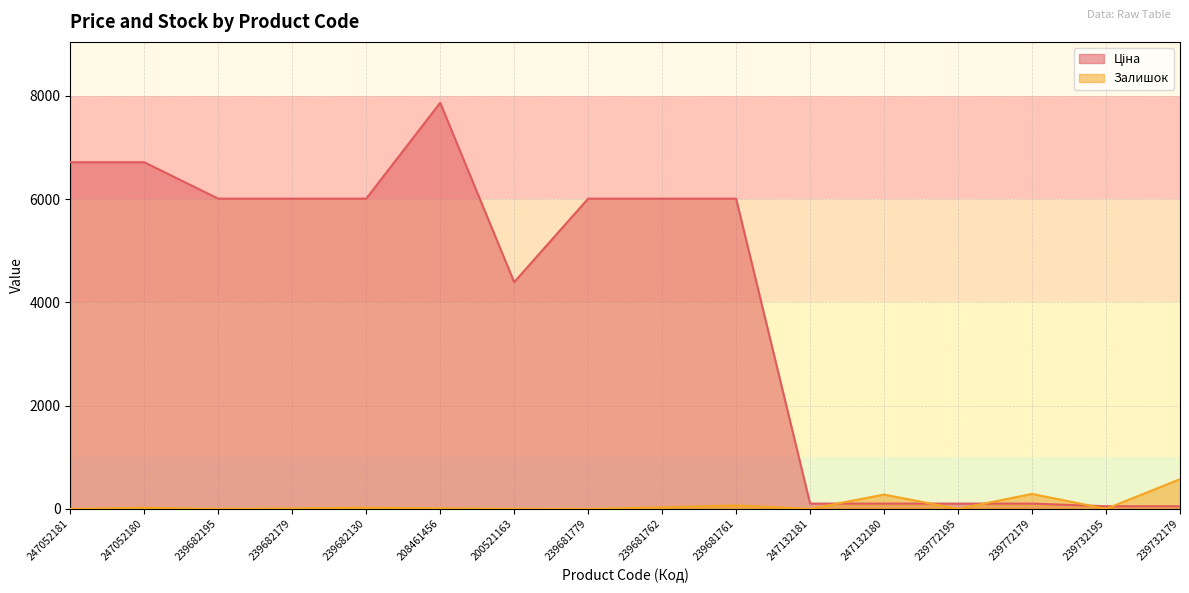

What are all the series names shown in the legend?

Ціна, Залишок